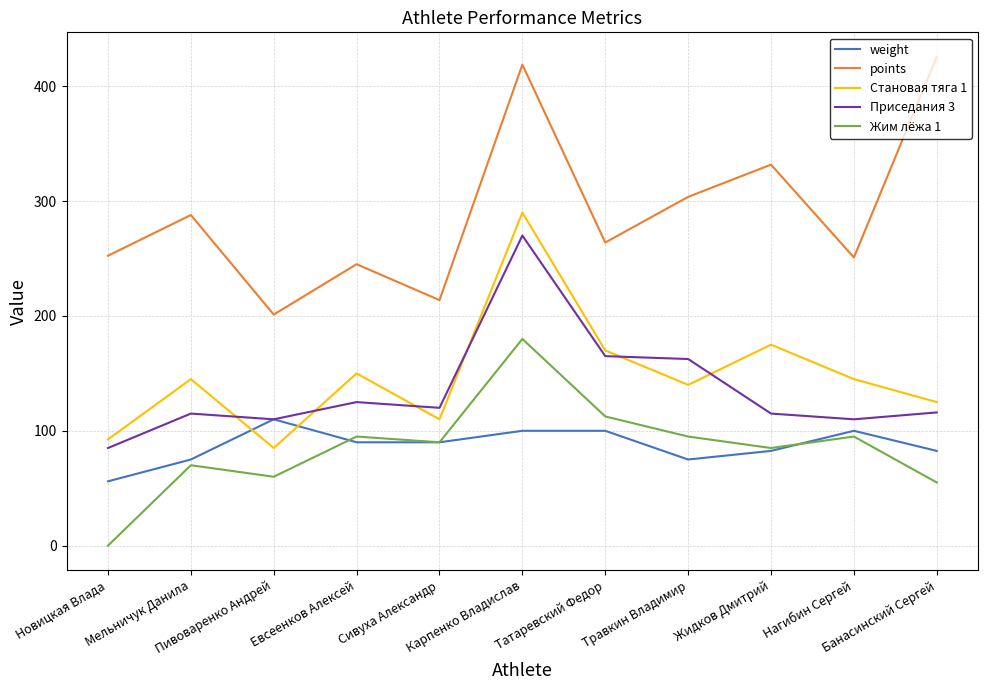

What position from the left is Нагибин Сергей?

10